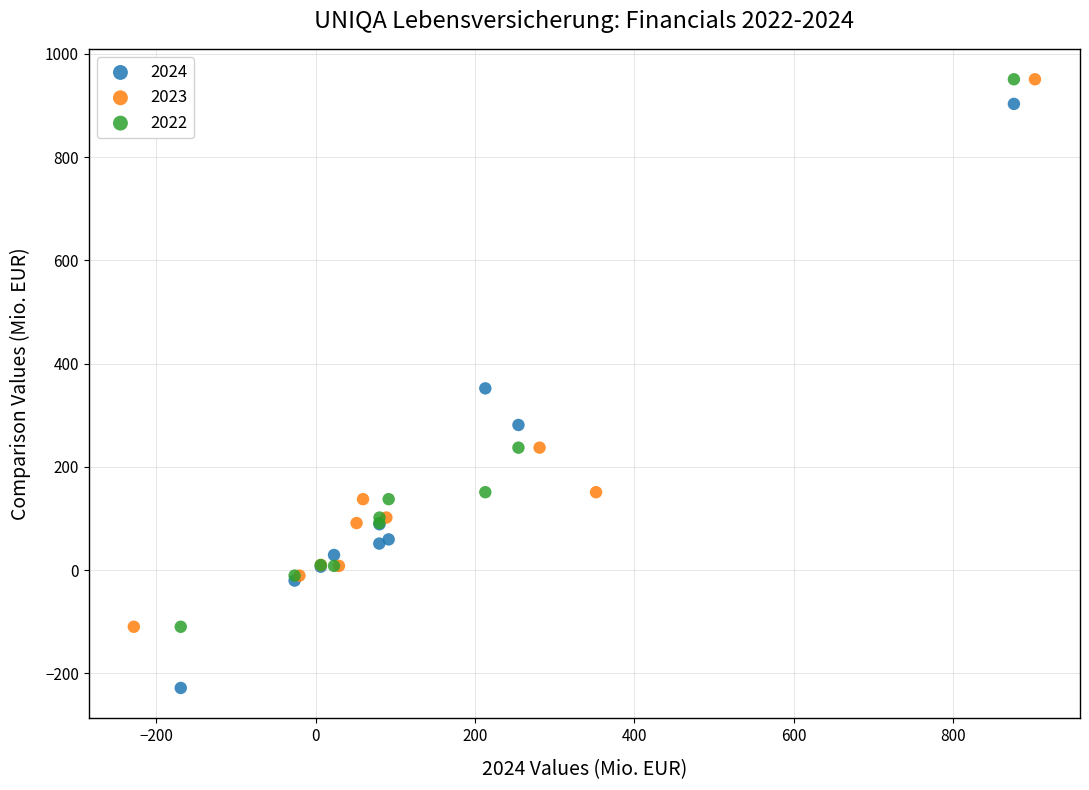

What are all the series names shown in the legend?

2024, 2023, 2022